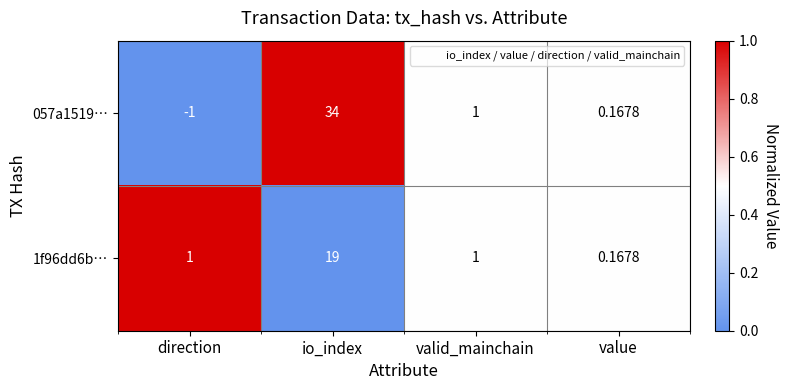

At which label does 057a1519… first exceed 1?

io_index